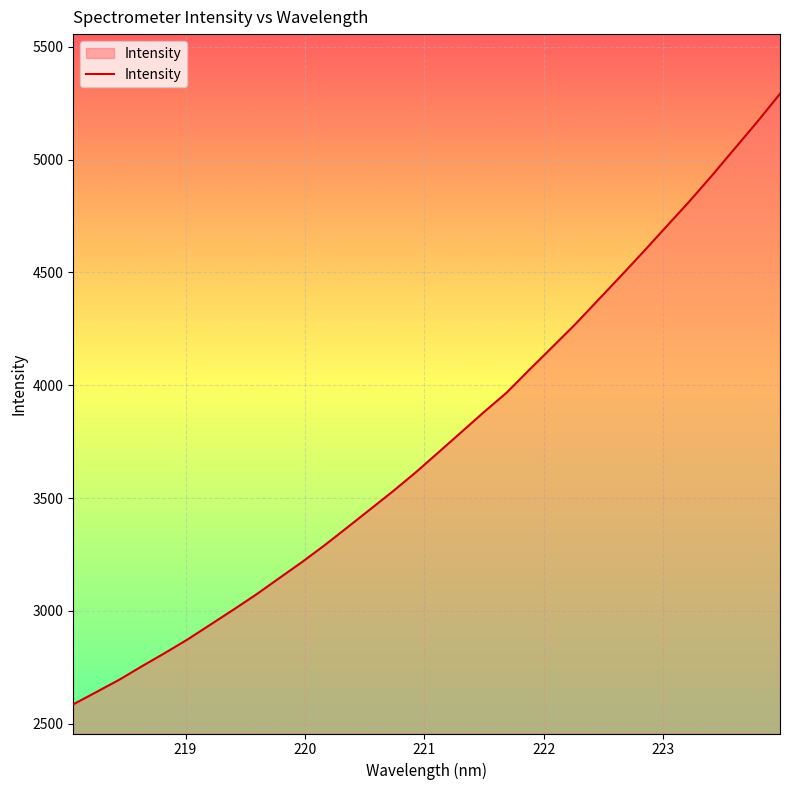

What is the difference between the maximum and minimum values?

2707.3